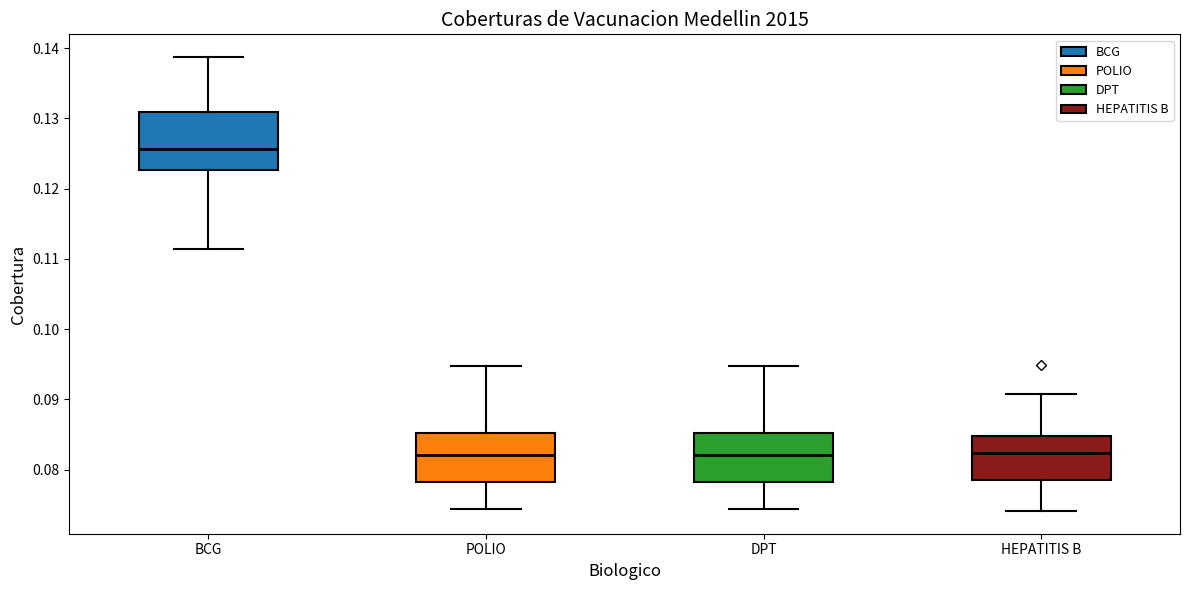

Where is the upper edge of the box for DPT on the y-axis? The values are not printed on the chart, so give them approximately, as read against the axis.

0.085